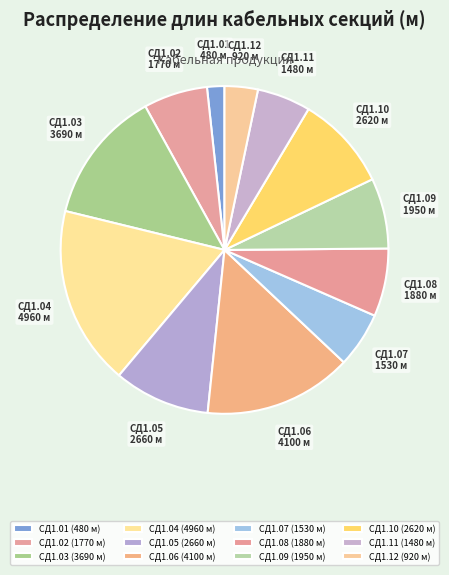

The СД1.08 slice represents 1% of the pie. True or false?

False